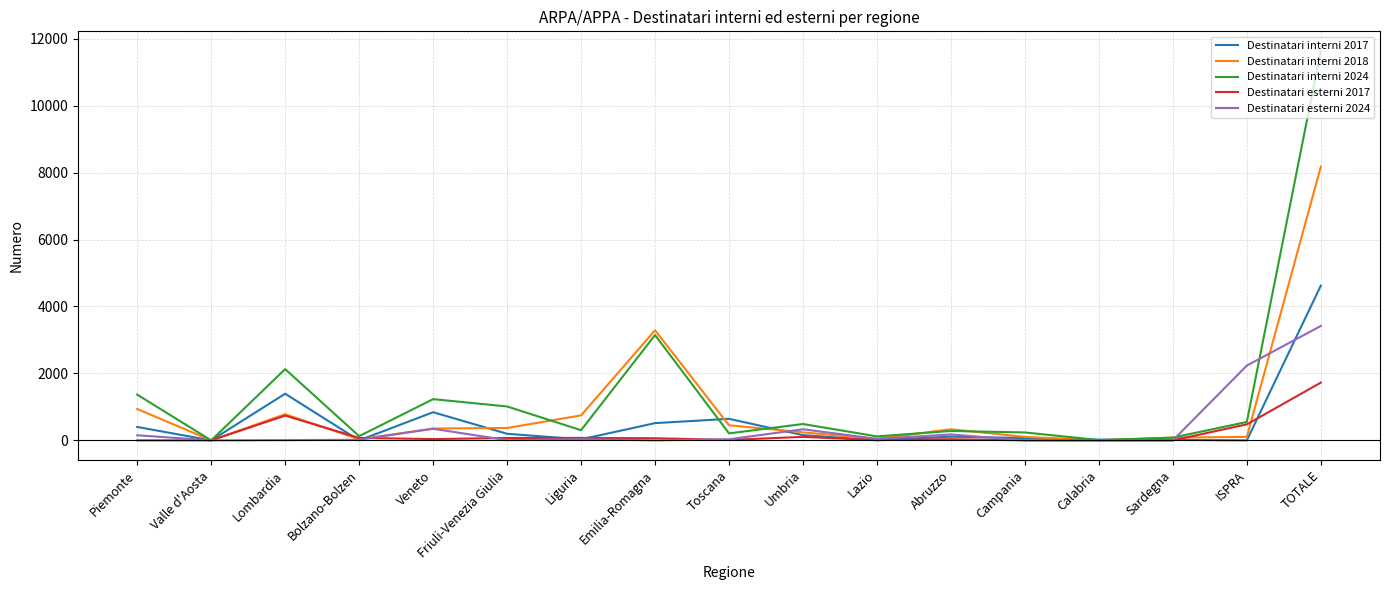

Between Piemonte and Lombardia, which series saw the biggest shift?

Destinatari interni 2017